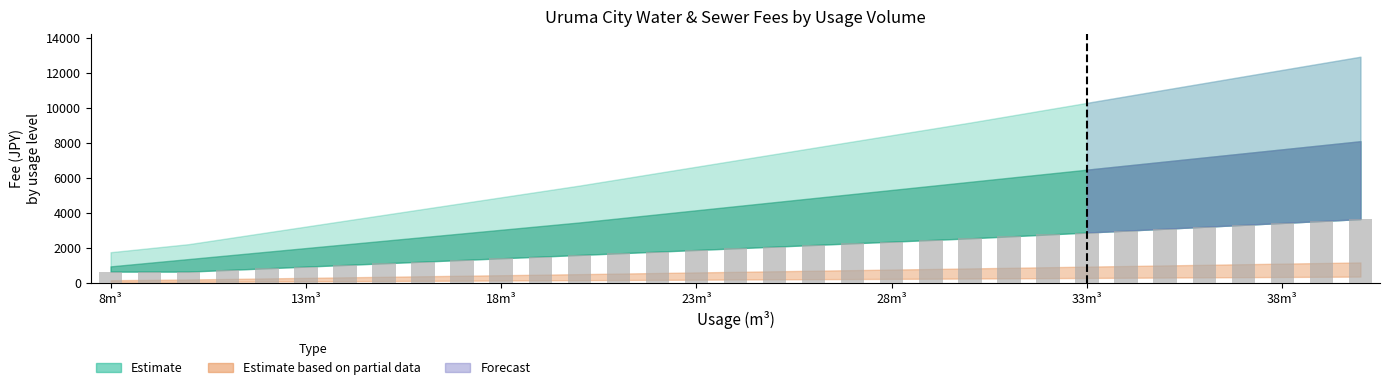

What is the difference between the maximum and second lowest values?

3000